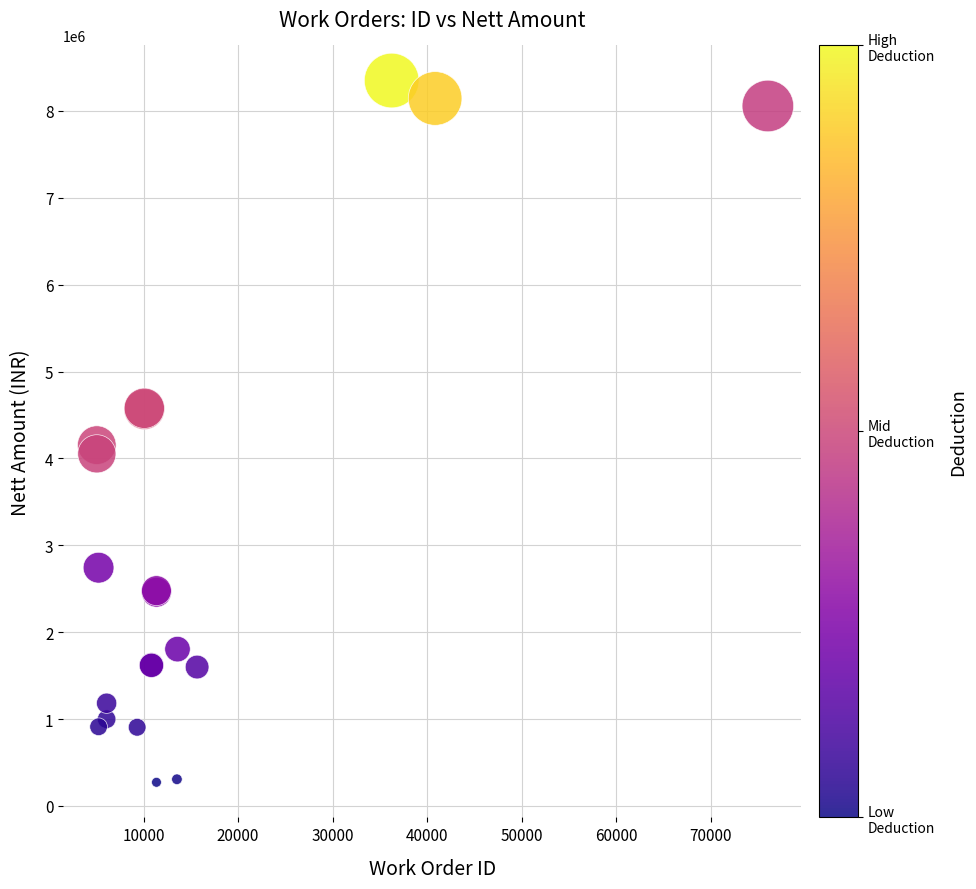

What Y value in the scatter plot is closest to 4311174?

4153242